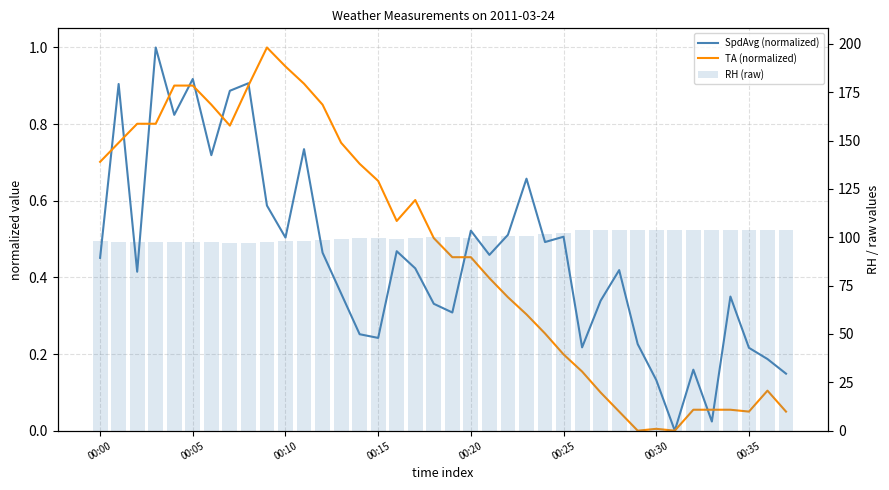

What is the average value of the TA (normalized) series?

0.5